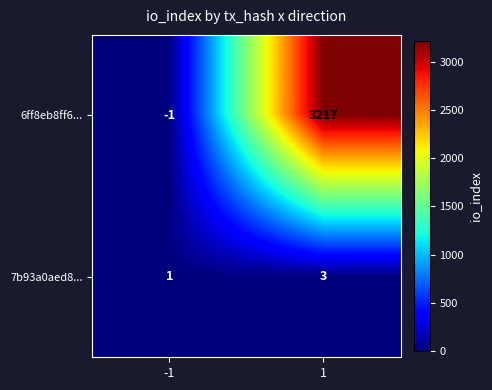

What value does the 7b93a0aed8... series have at 1?

3